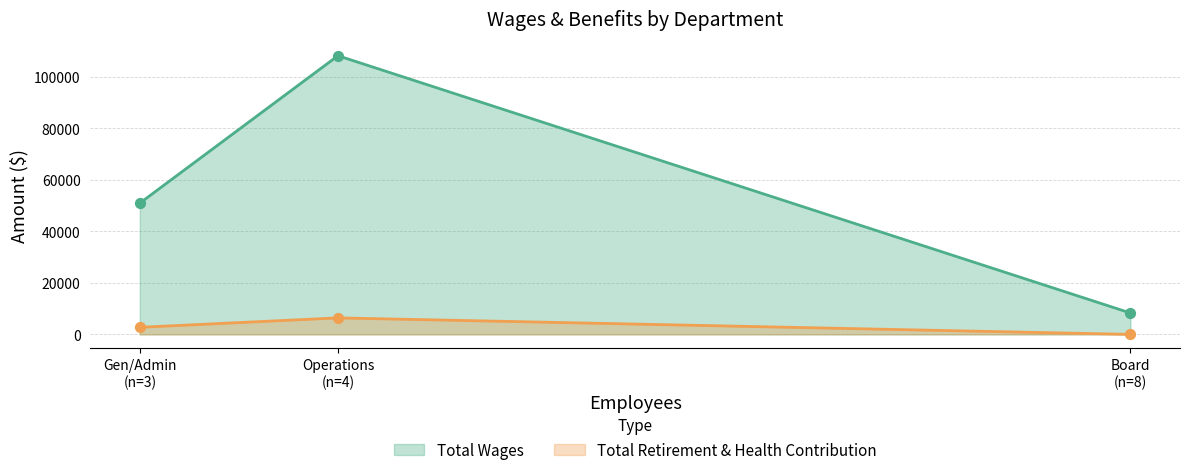

At how many categories does at least one series exceed 50528?

2